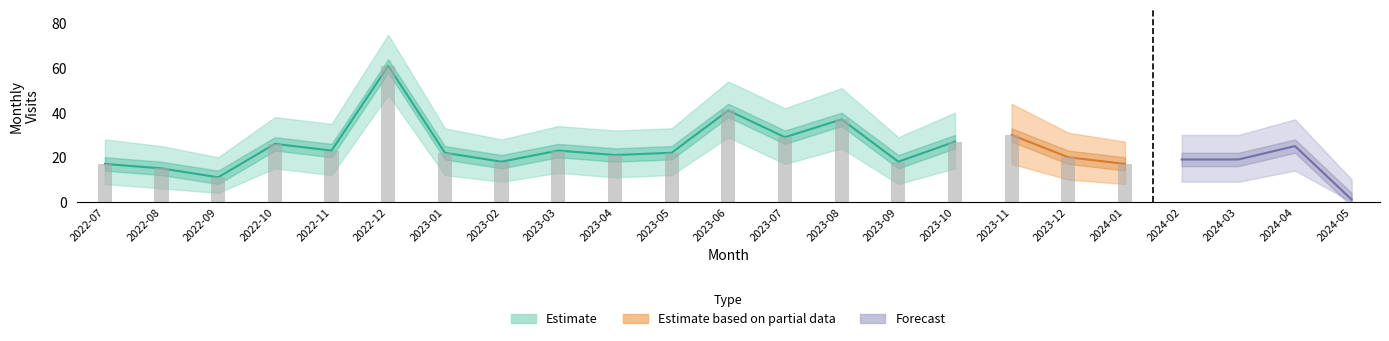

Does the chart contain any negative values?

No